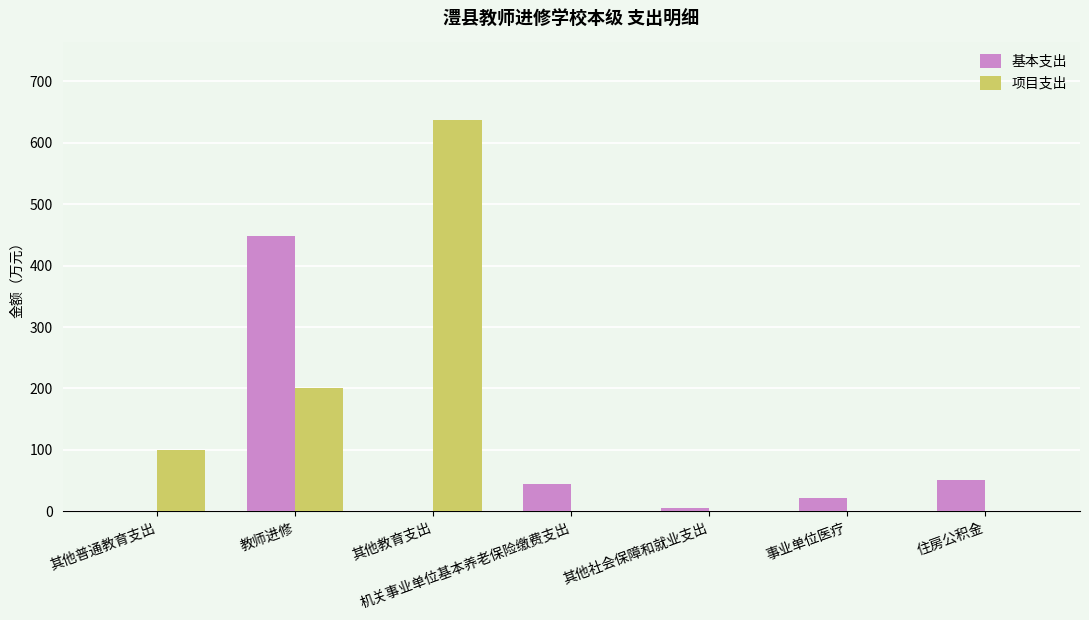

Read the 基本支出 value at 住房公积金.

50.6